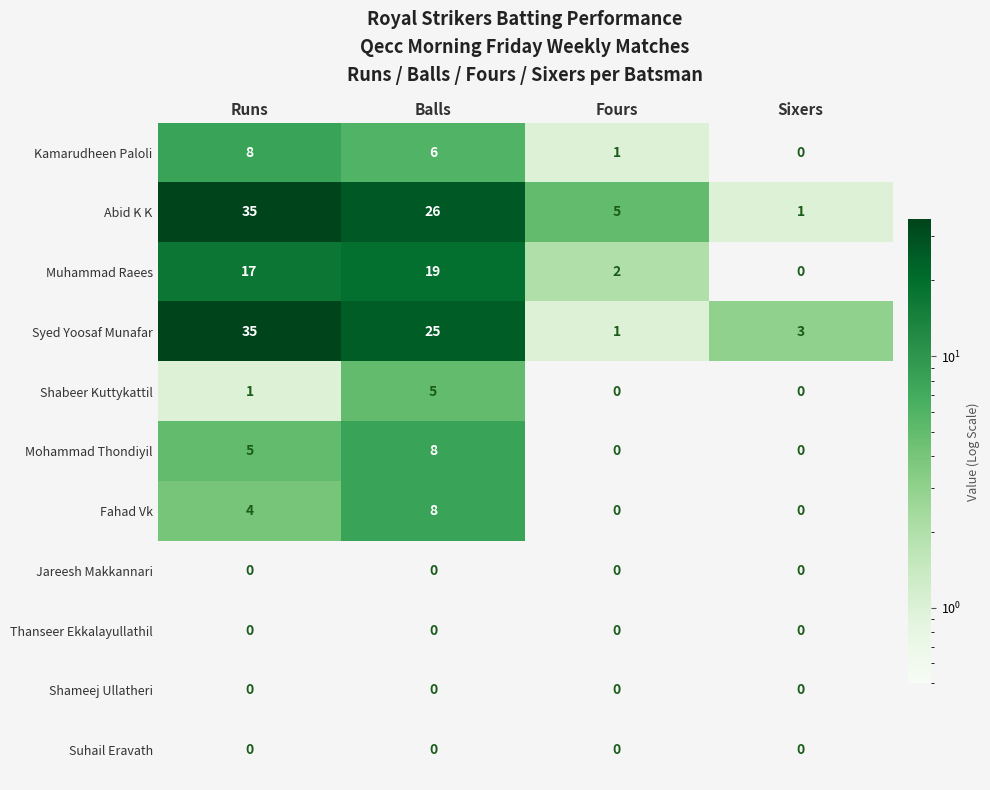

What is the difference between the maximum and minimum values in the Shabeer Kuttykattil series?

5